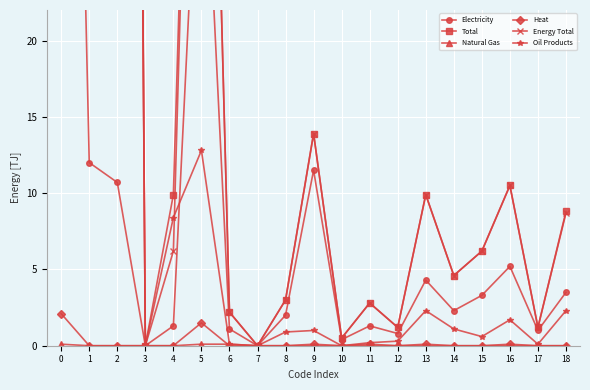

The Oil Products series shows 8.4 at 4. True or false?

True